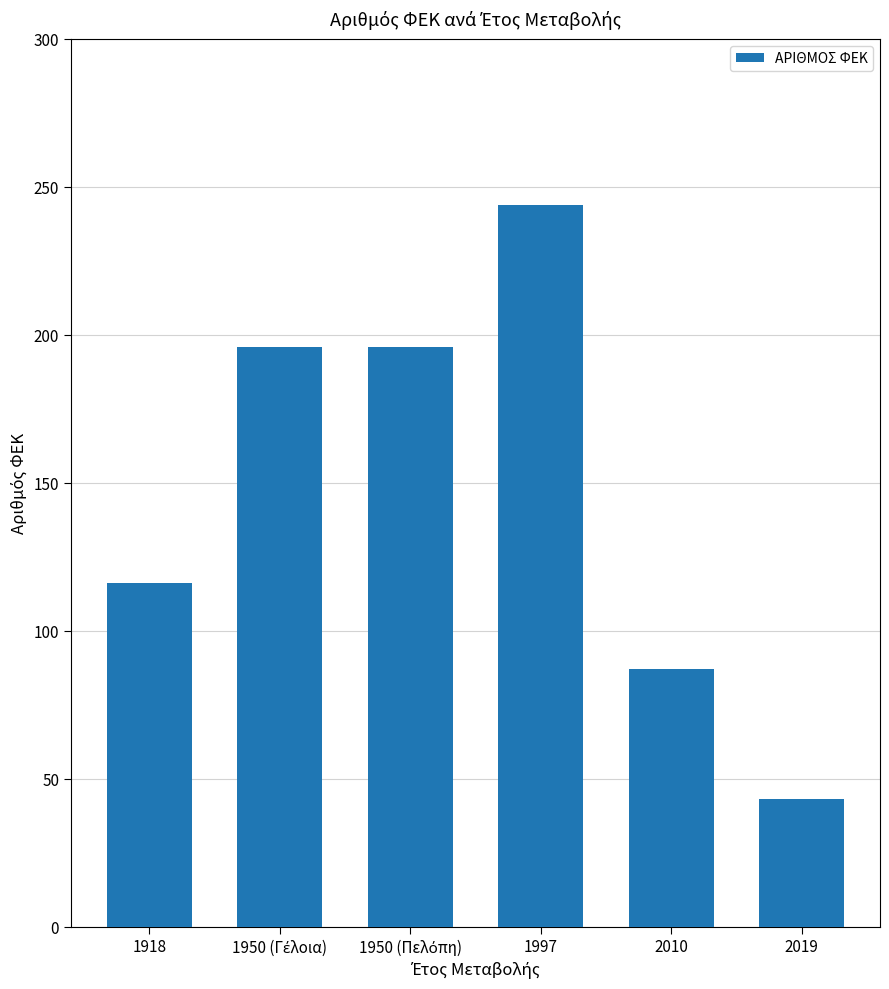

Does the chart contain stacked bars?

No